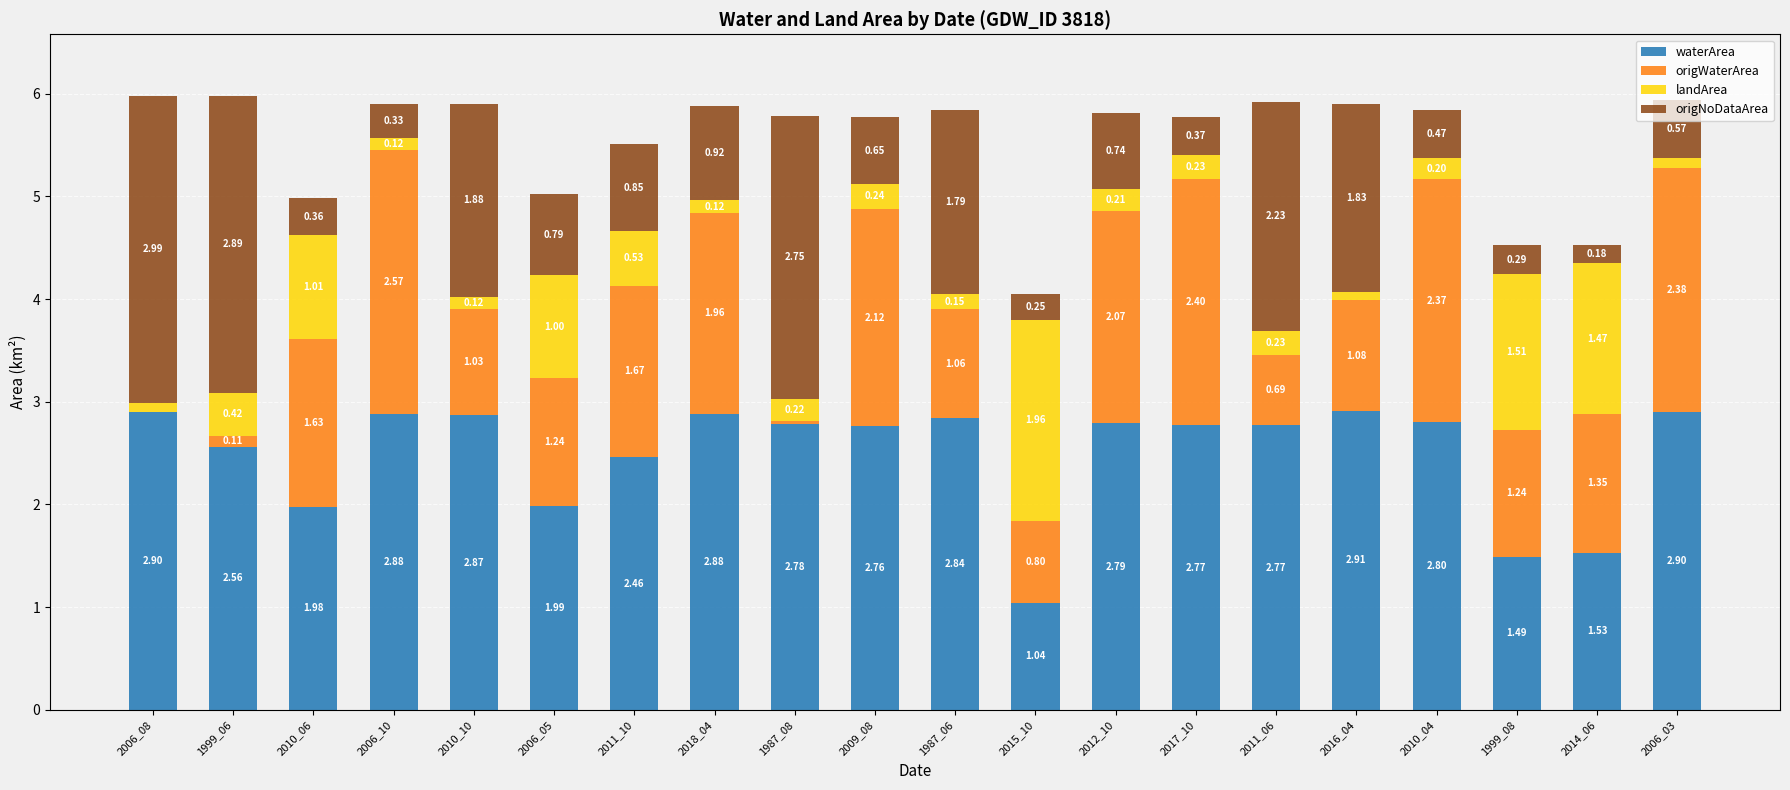

What is the sum of all waterArea values?

49.9